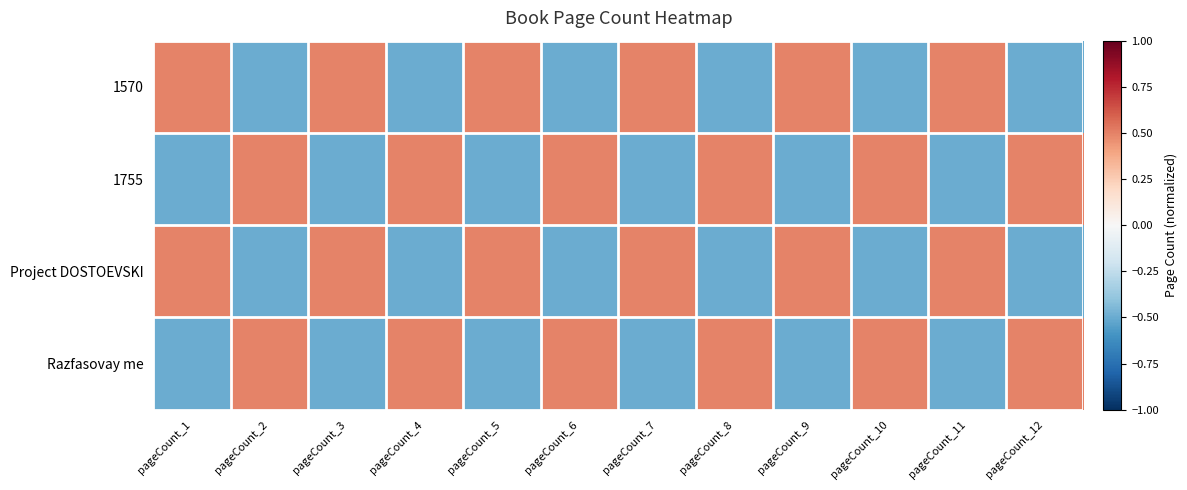

Between pageCount_4 and pageCount_11, which is larger?

pageCount_11